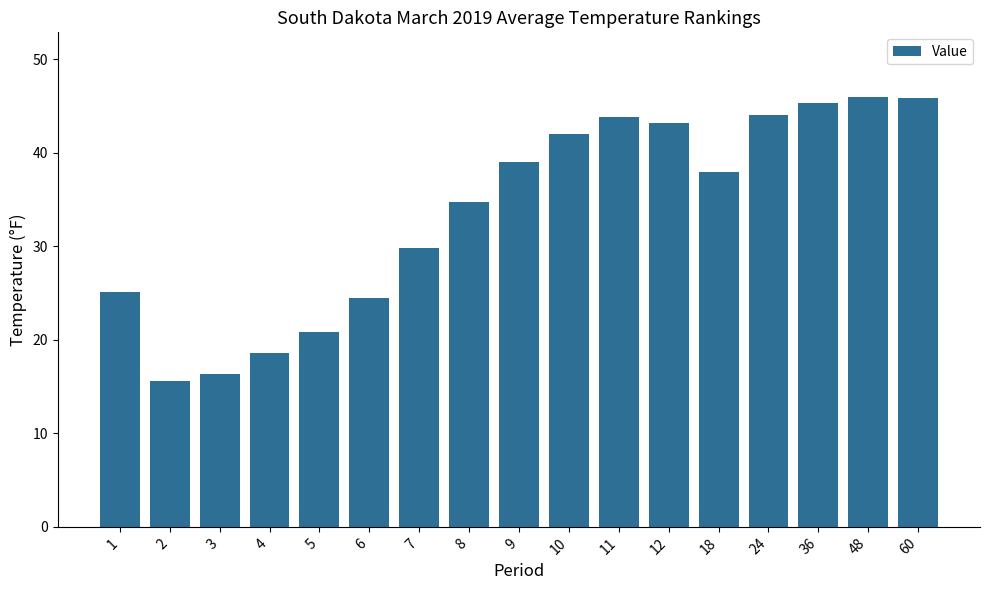

Approximately how many times larger is the value at 60 compared to 36?

1.0